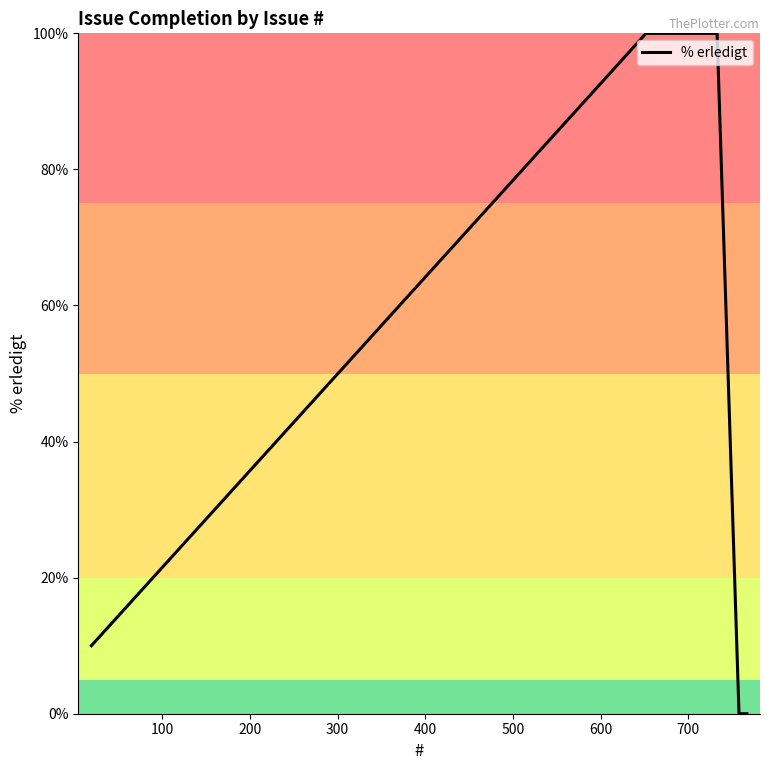

What is the maximum value shown in the chart?

100